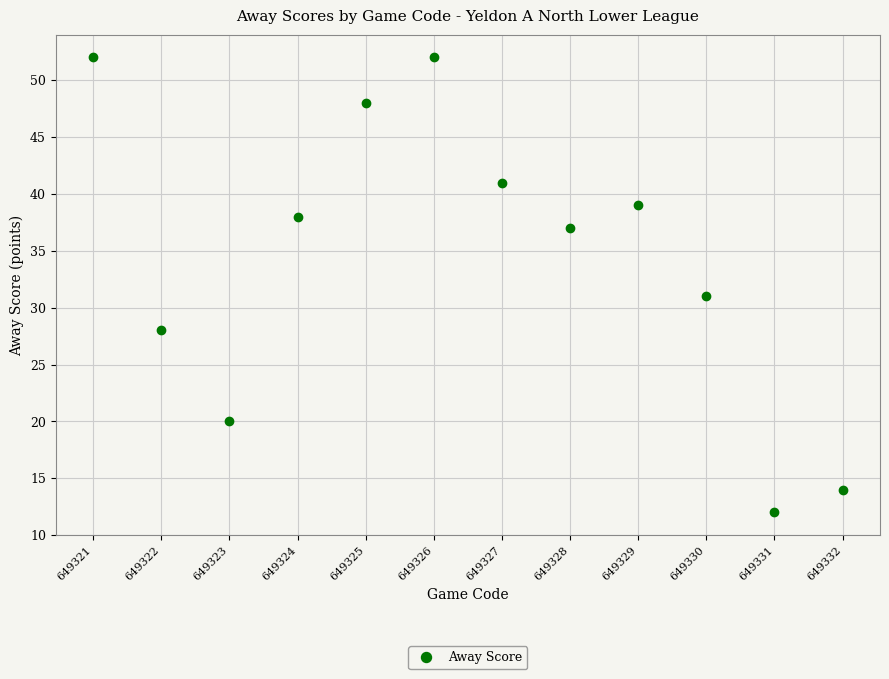

What Y value in the scatter plot is closest to 32?

31